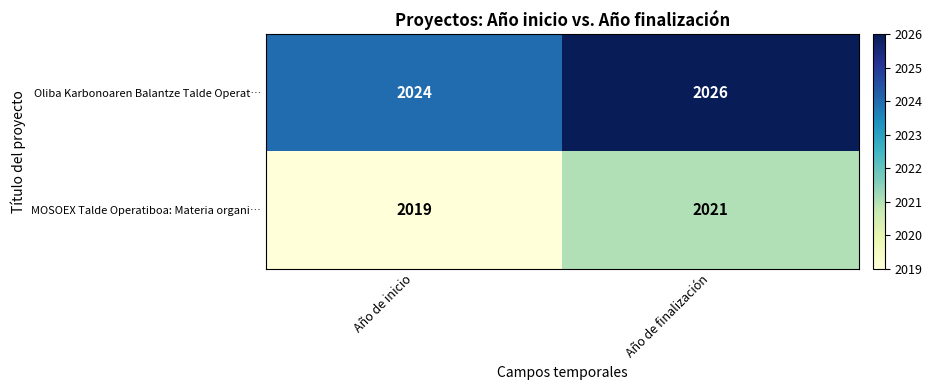

Is it true that Oliba Karbonoaren Balantze Talde Operat… equals 3499 at Año de inicio?

False